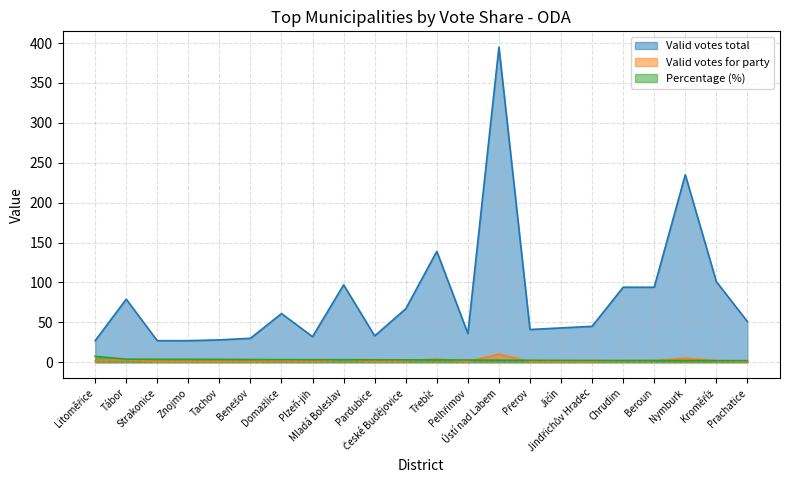

How many distinct data groups are displayed?

3